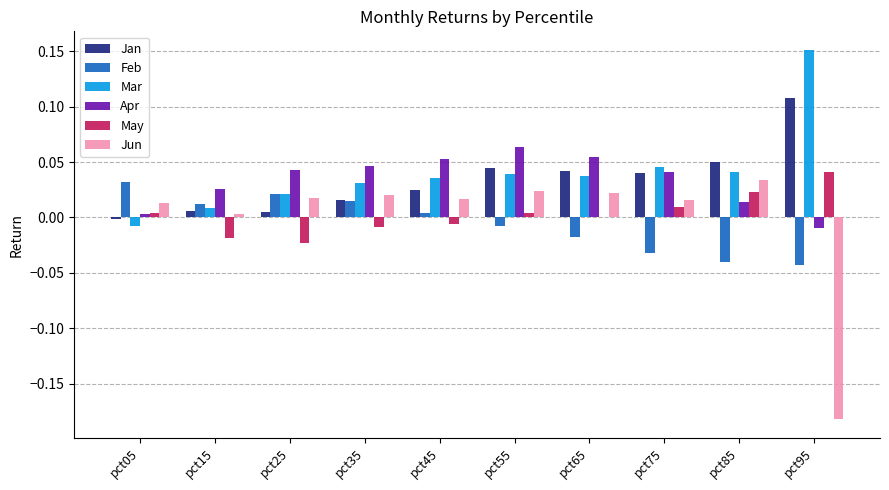

Is it true that Jan equals 0.0 at pct25?

True